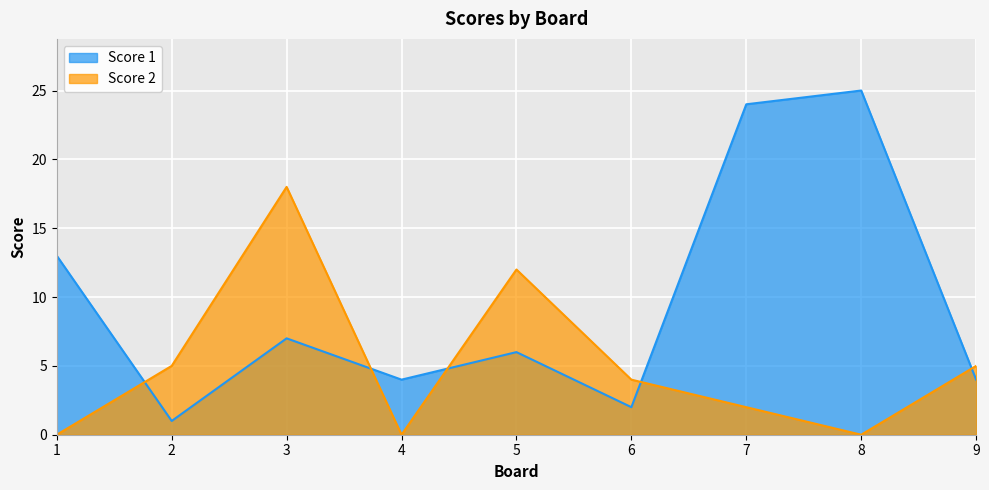

What are all the series names shown in the legend?

Score 1, Score 2